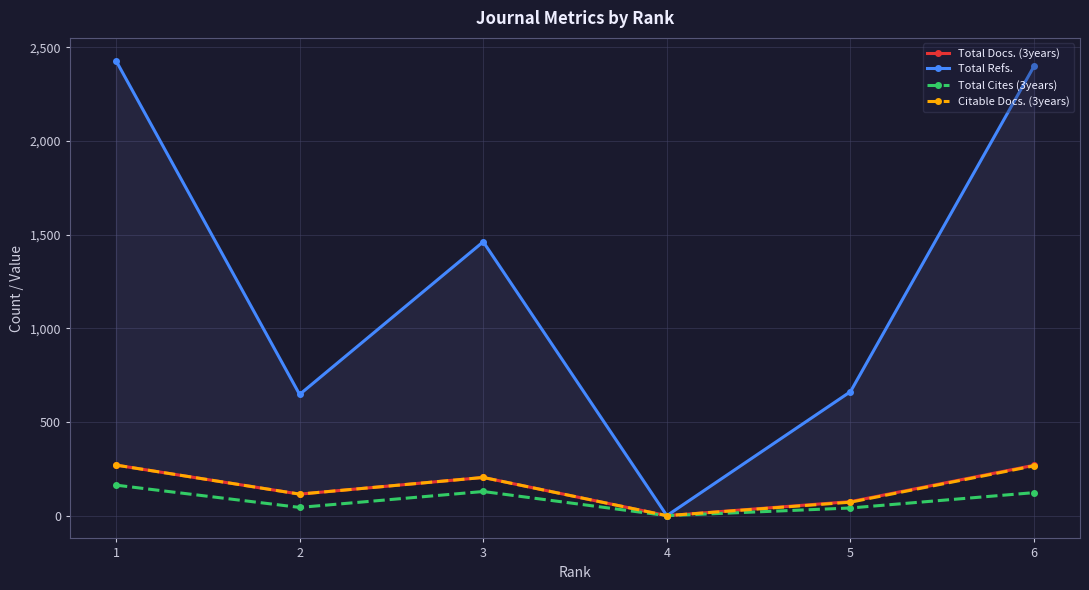

Is the value of Total Refs. at 4 greater than the value of Citable Docs. (3years) at 6?

No